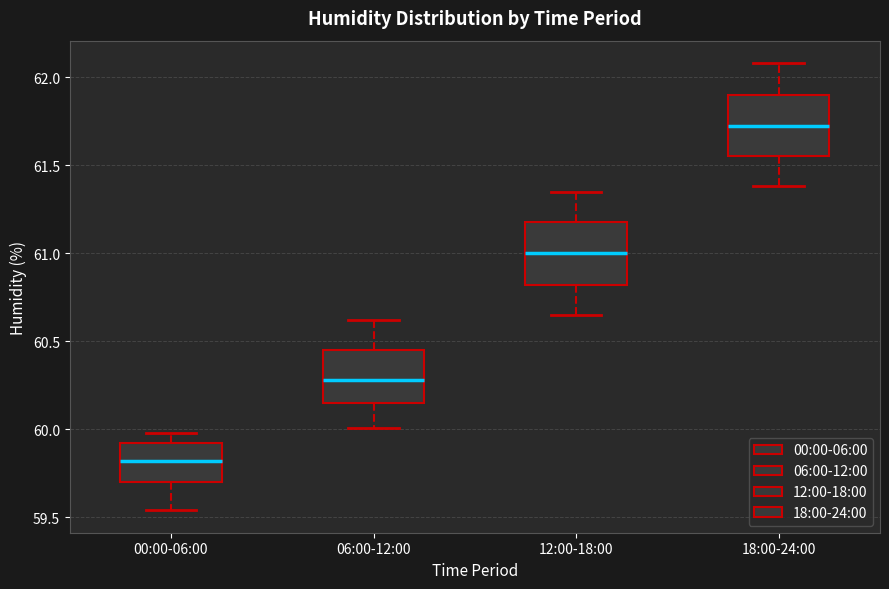

Which box's median line is the lowest?

00:00-06:00